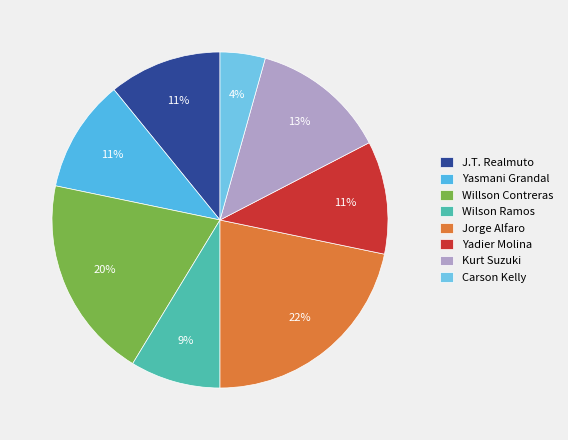

How many slices are in this pie chart?

8